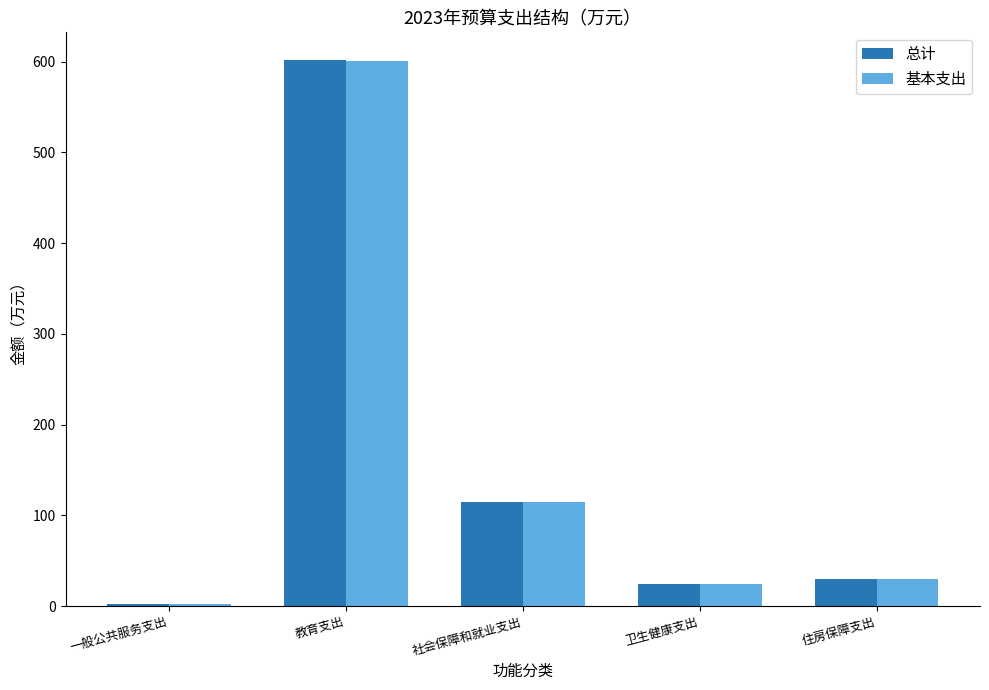

What is the difference between the 总计 values at 社会保障和就业支出 and 卫生健康支出?

89.7